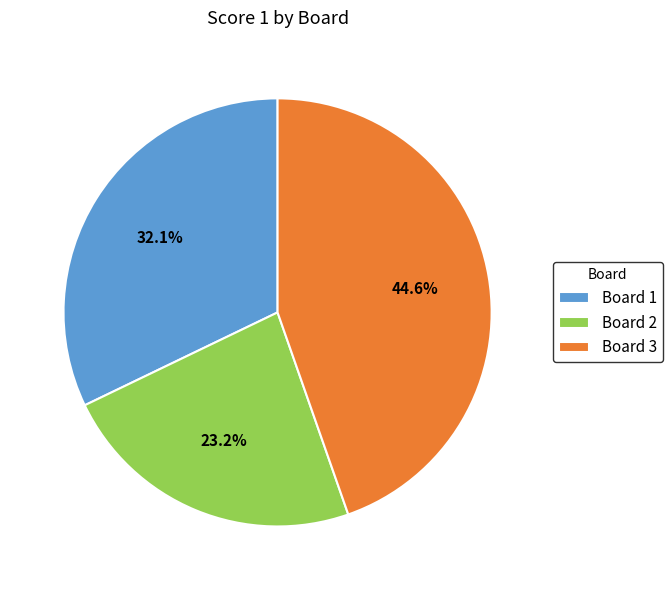

How many segments does this pie chart have?

3